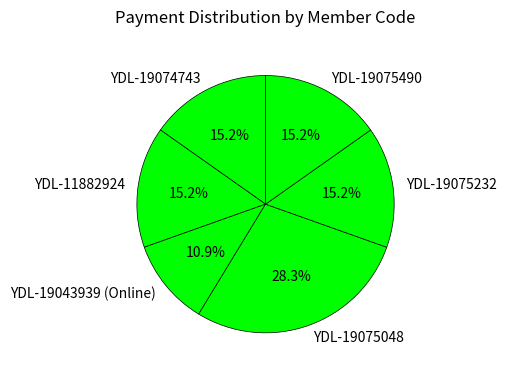

Is YDL-19075232 the majority of the pie?

No